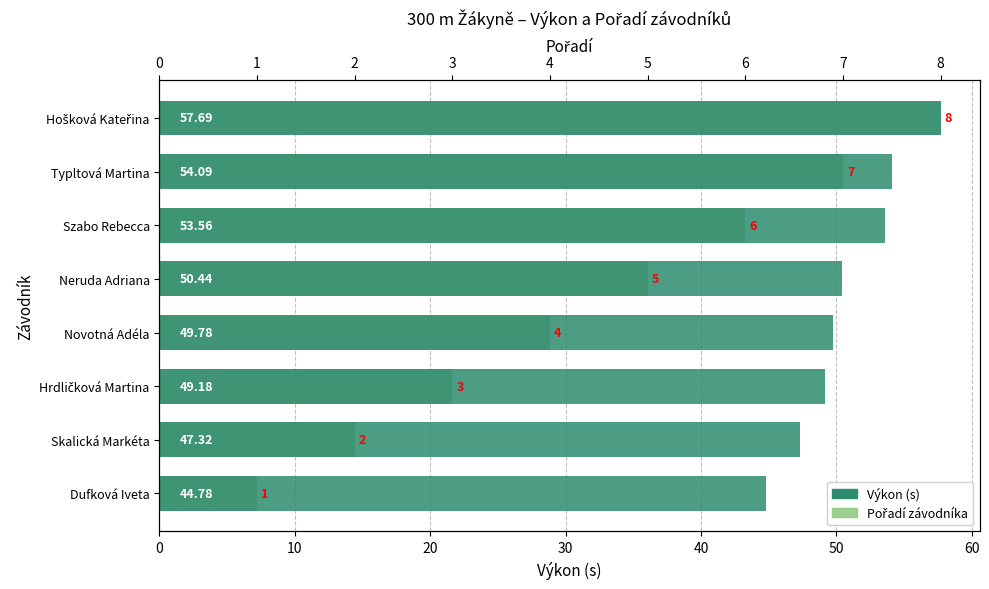

How many data points in Pořadí (scaled) are above 36?

4